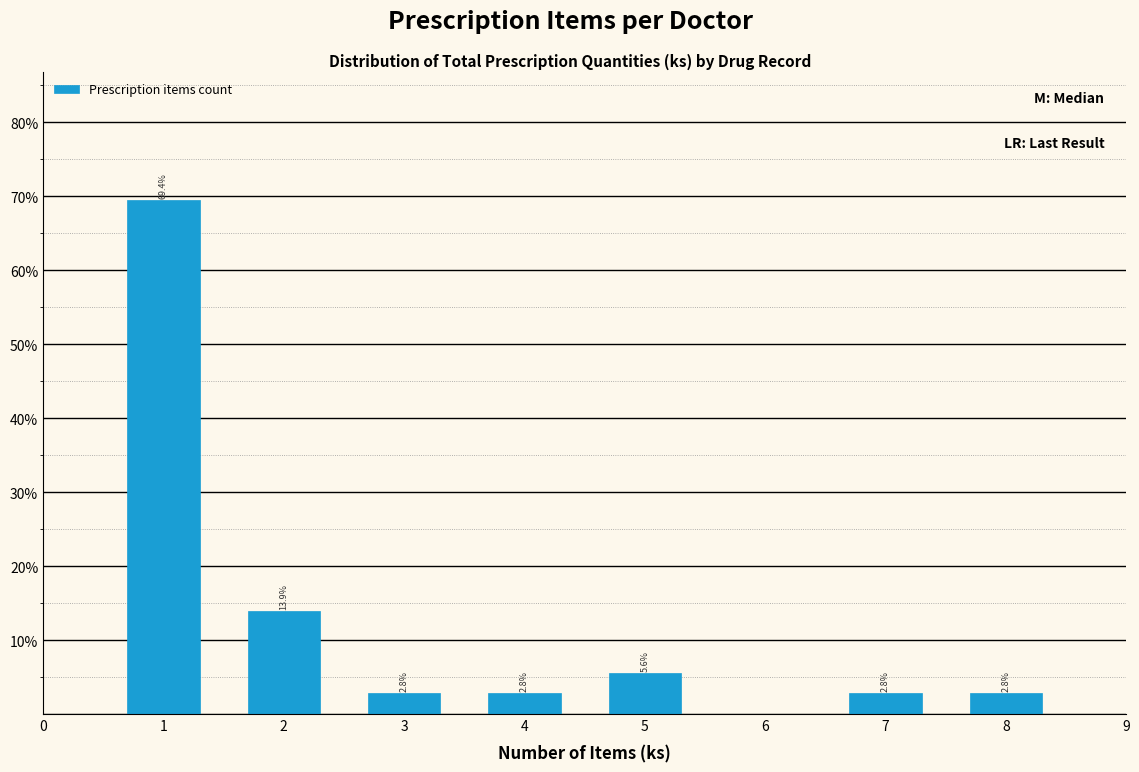

Reading left to right, transcribe all the data shown in this chart.

69.4	13.9	2.8	2.8	5.6	2.8	2.8